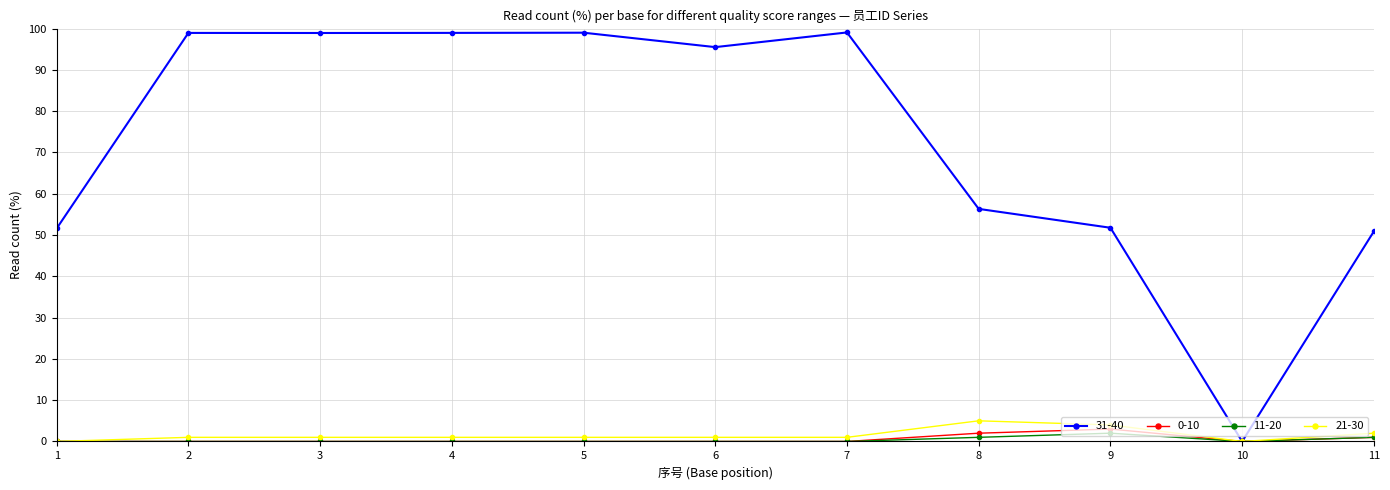

Which series has the widest spread of values?

31-40